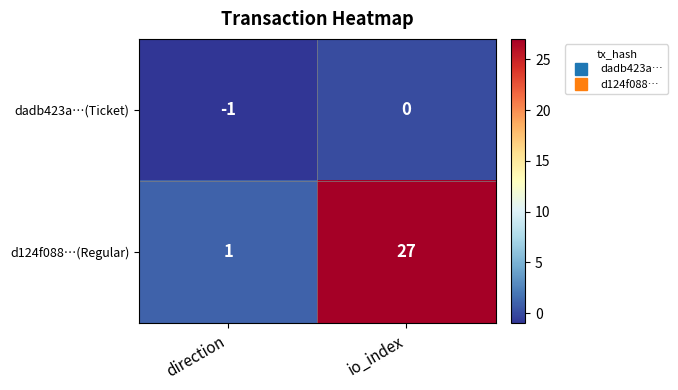

The value of dadb423a…(Ticket) at direction is -1. True or false?

True